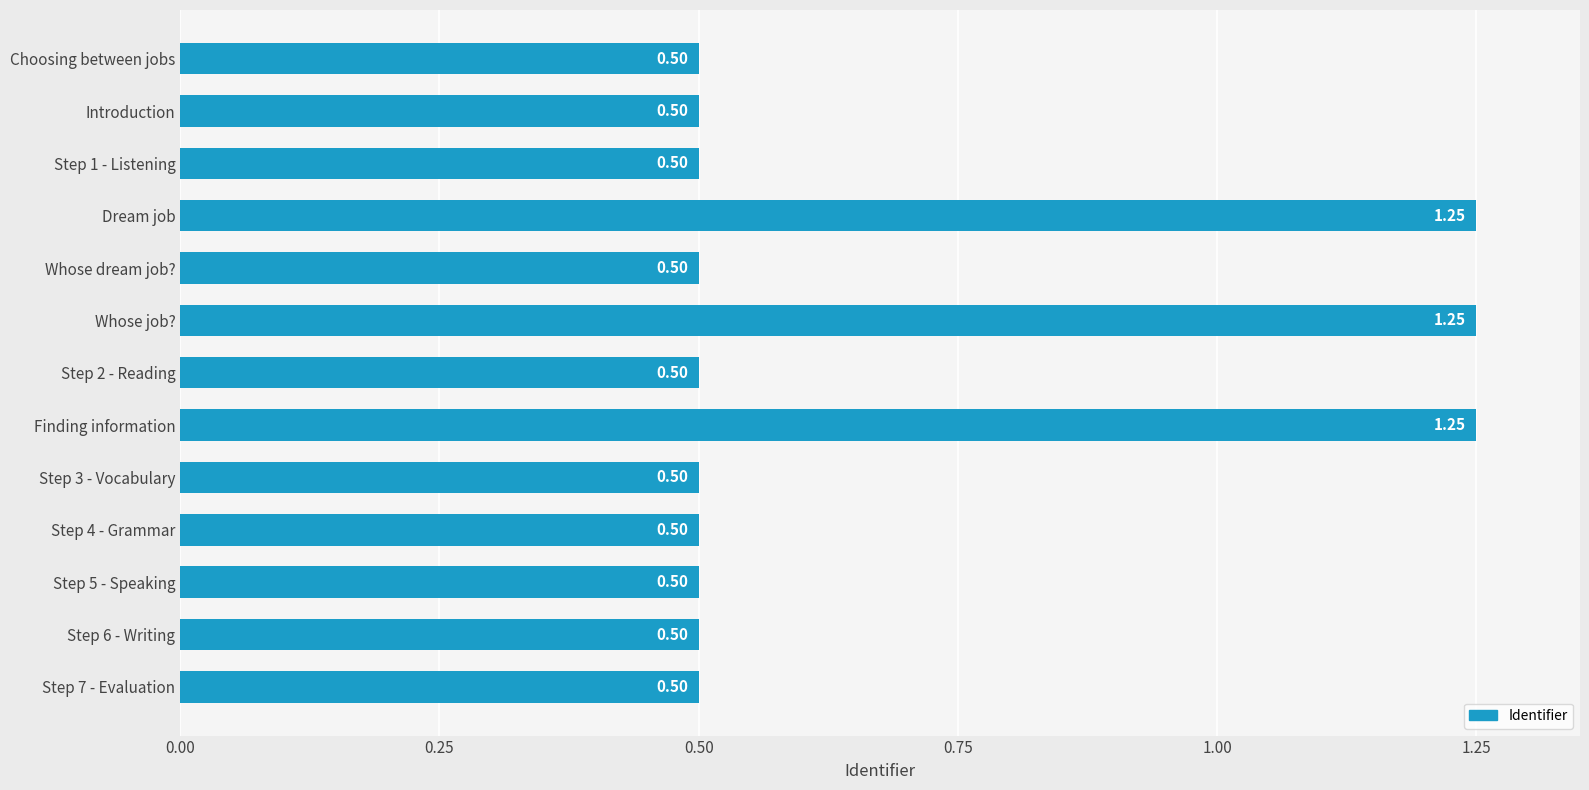

What is the label of the 6th bar from the bottom?

Finding information